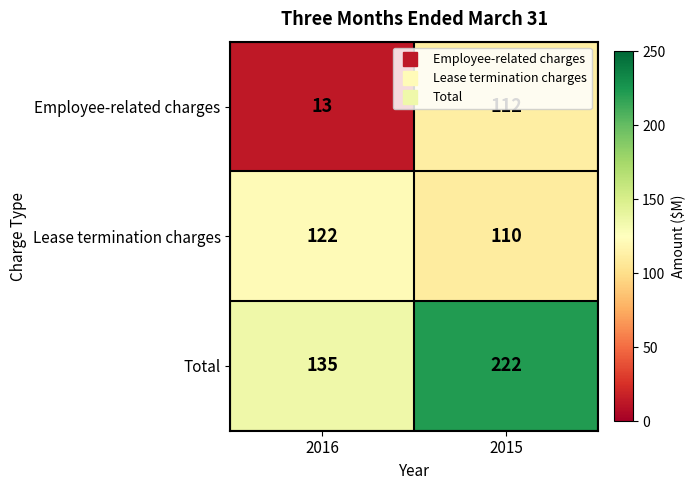

What is the difference between the maximum and minimum values in the Total series?

87